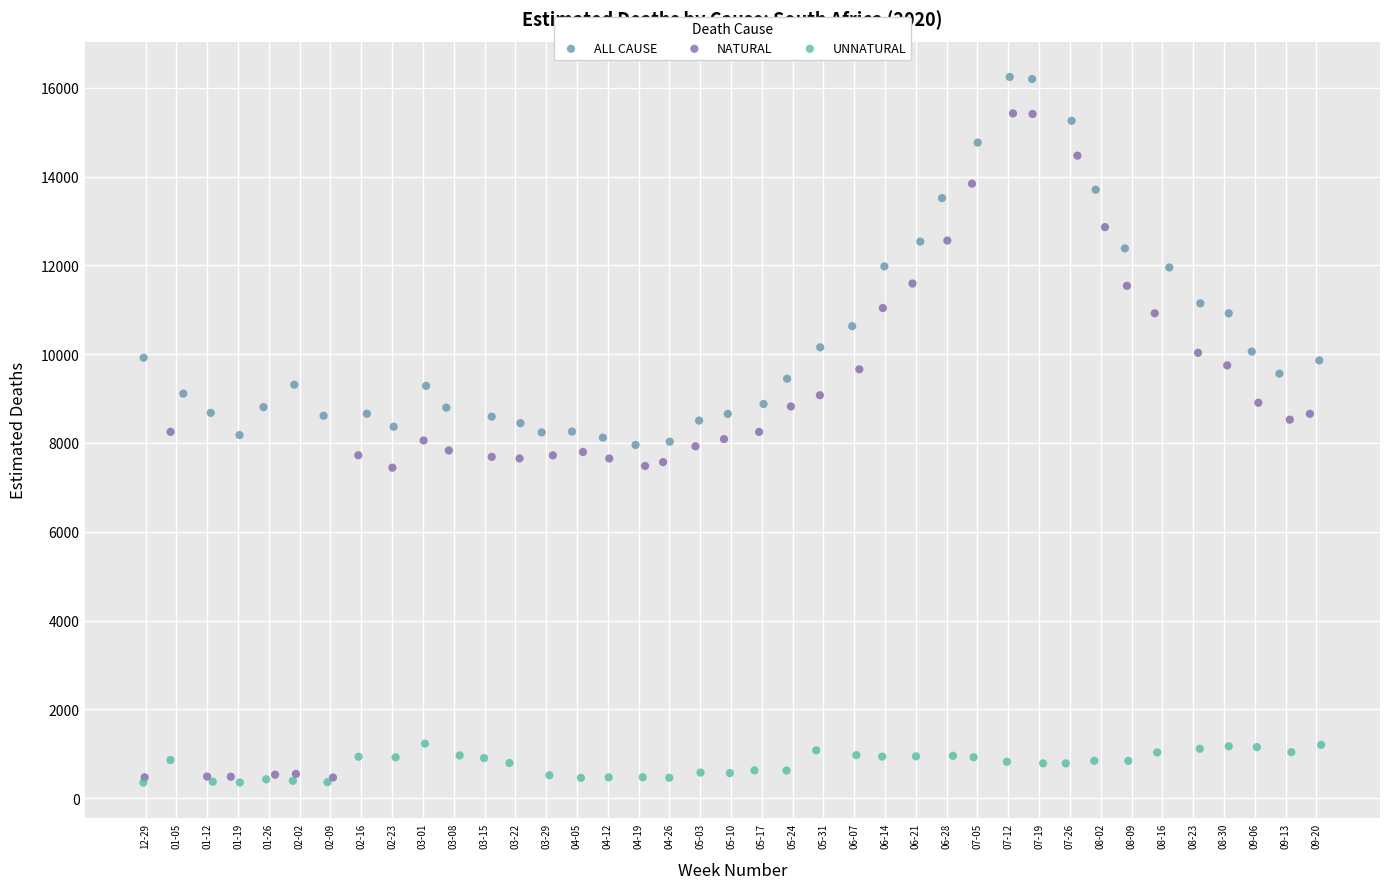

Which series has the widest spread of Y values?

NATURAL